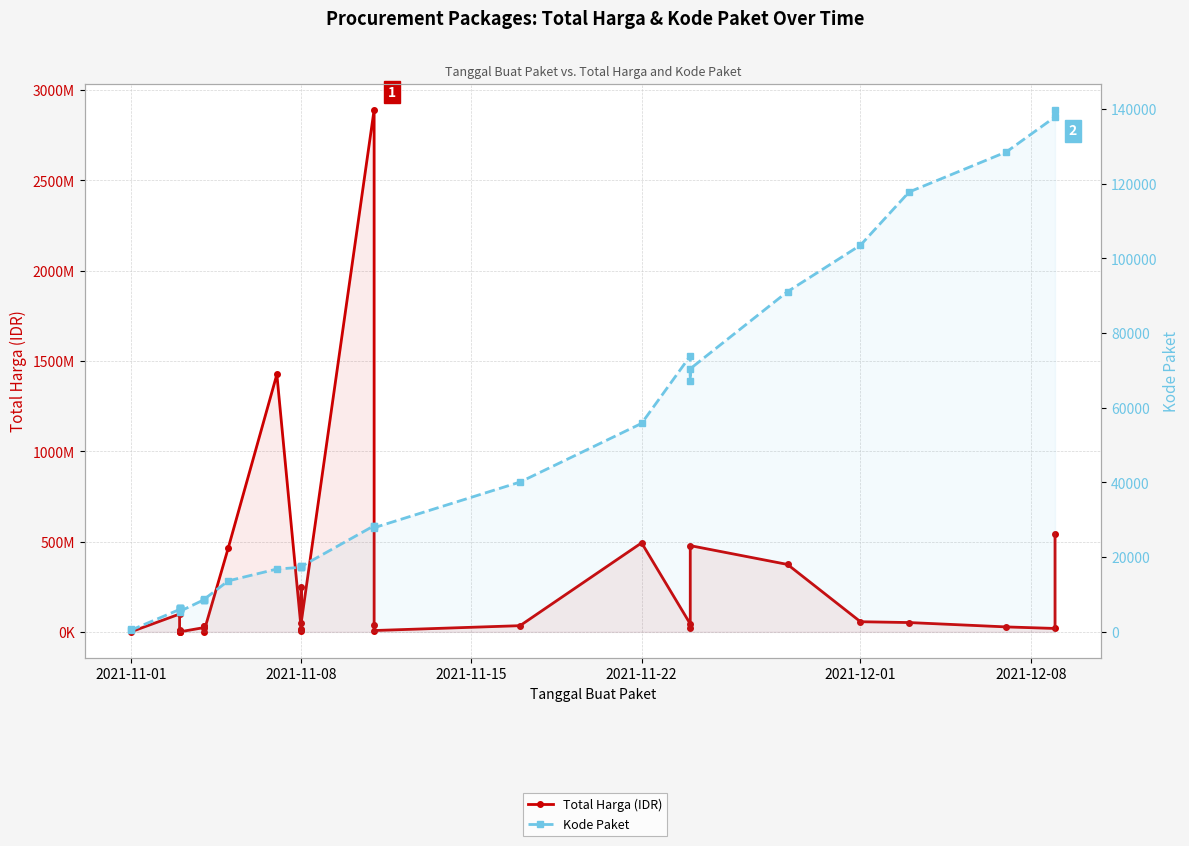

True or false: Total Harga (IDR) and Kode Paket intersect in this chart.

False